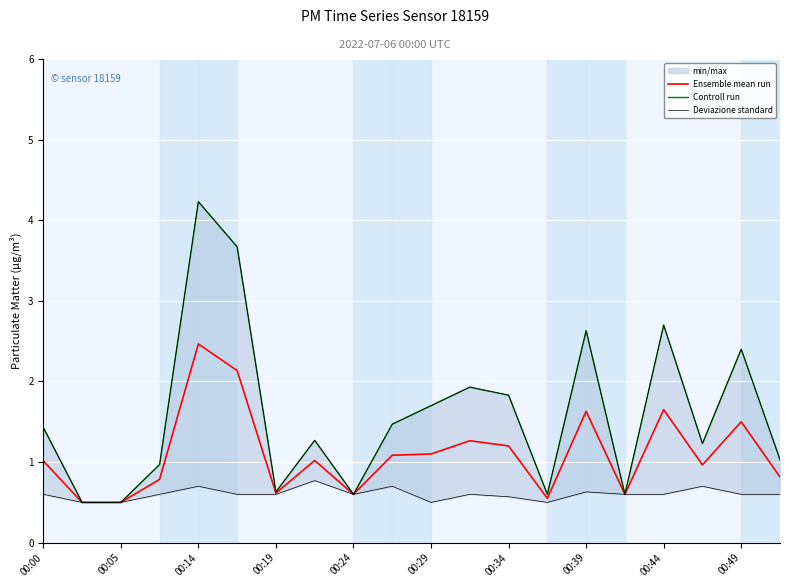

How many interior local valleys does the Ensemble mean run series have?

5